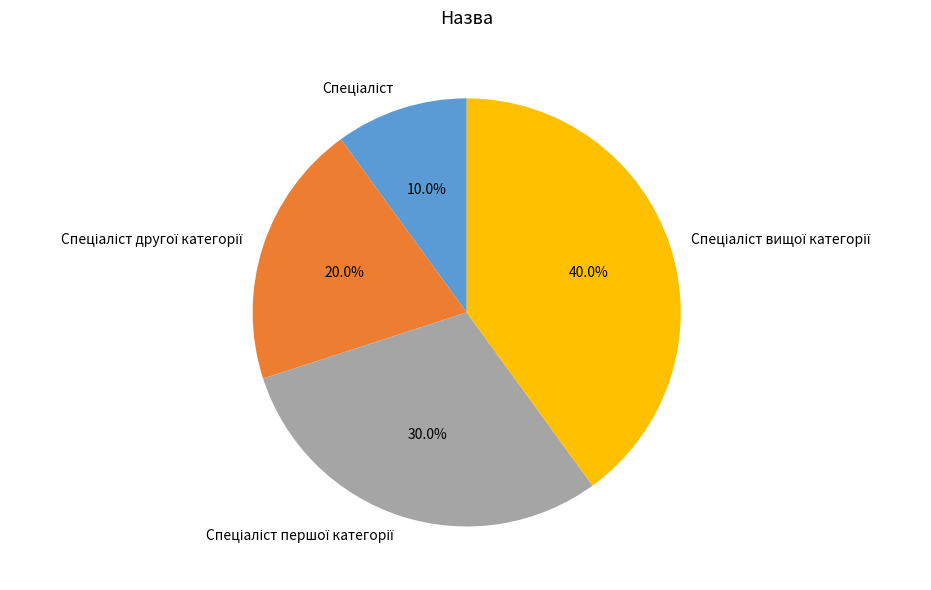

Does any single category account for the majority?

No